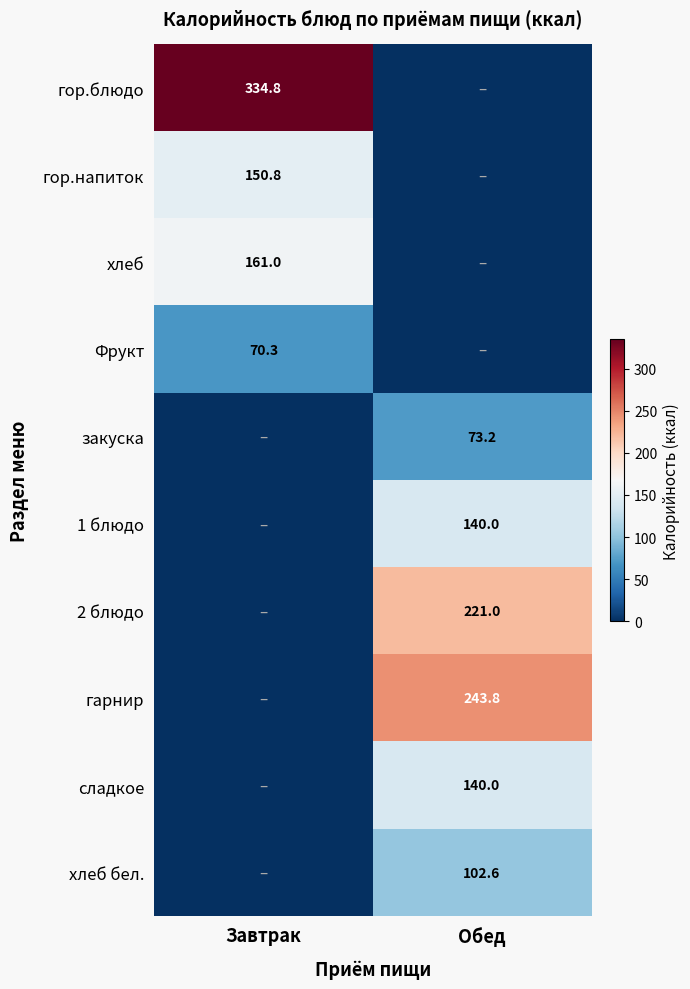

Which category has the highest value across all series?

Завтрак